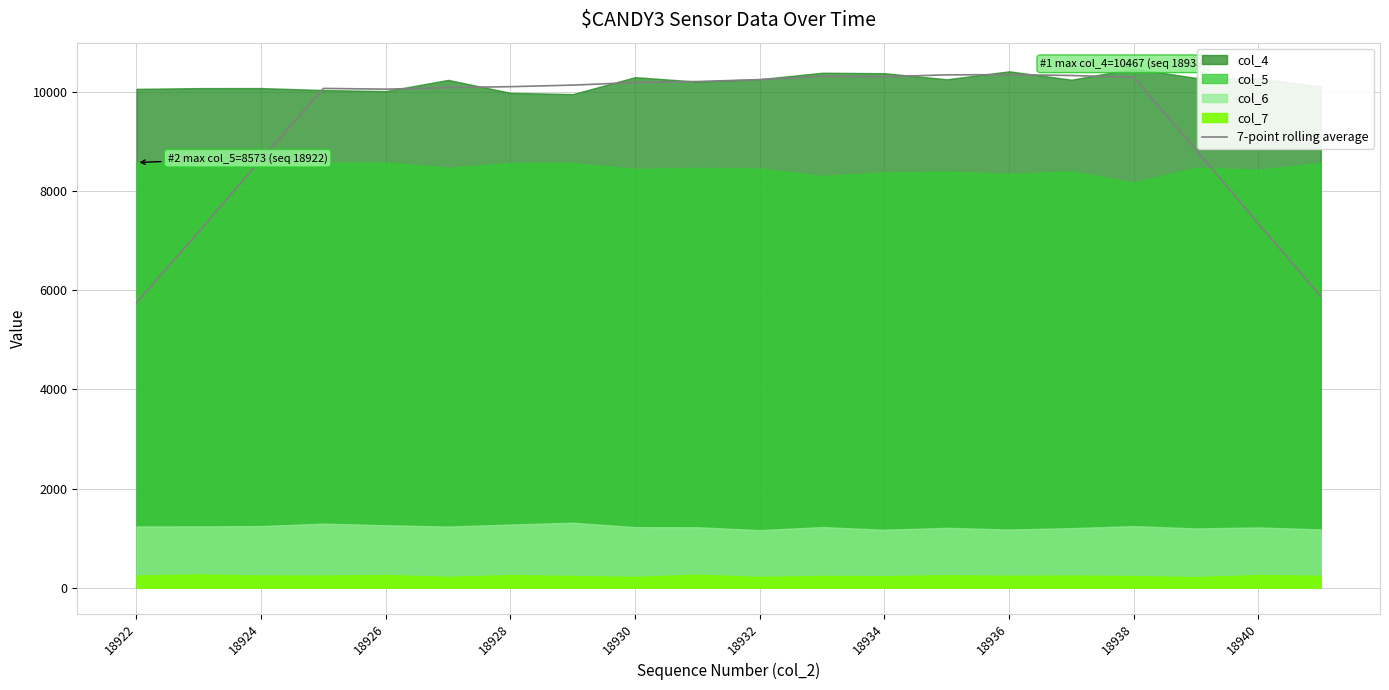

How many data points does each series have?

20